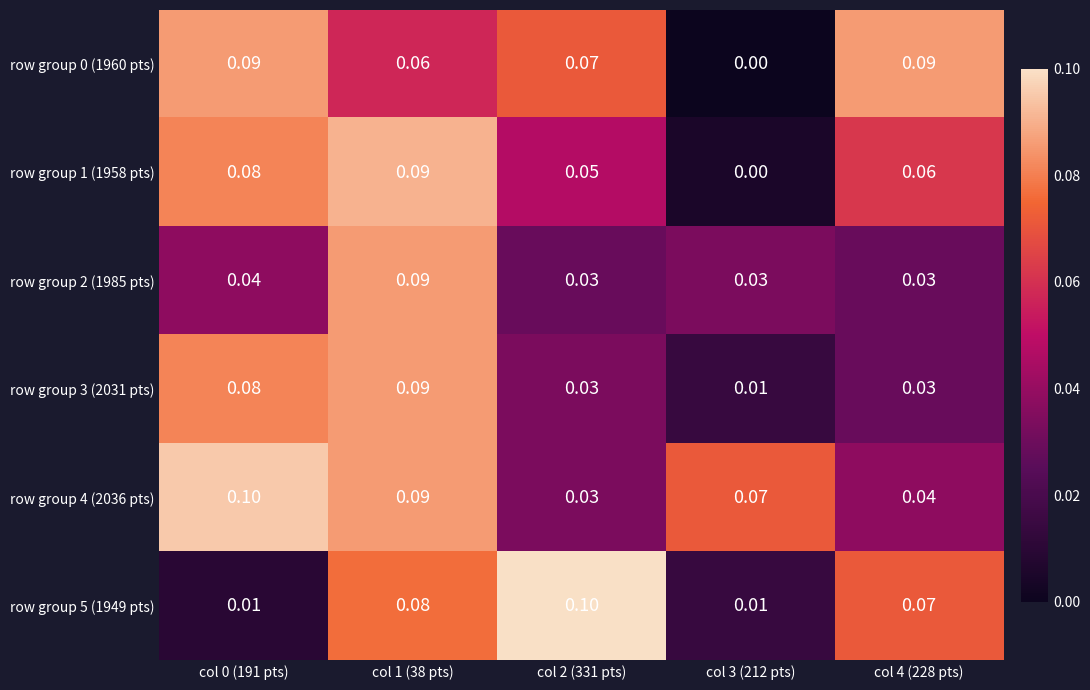

Is the value of row group 4 (2036 pts) at col 1 (38 pts) greater than the value of row group 2 (1985 pts) at col 2 (331 pts)?

Yes